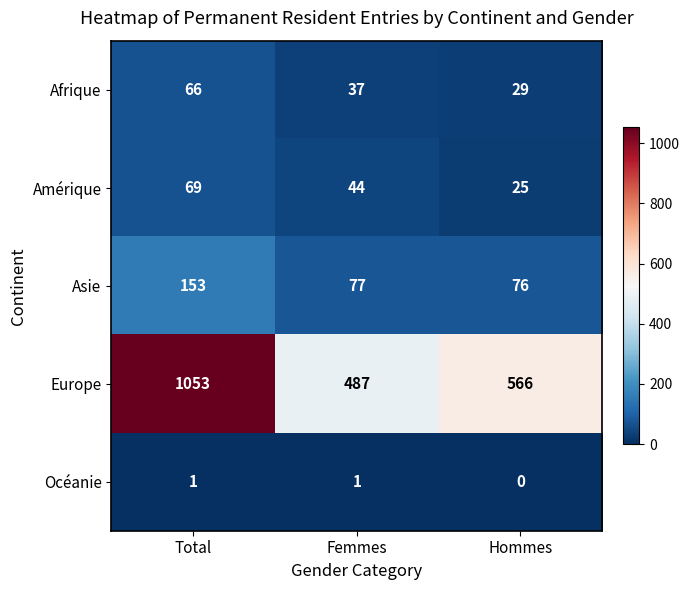

How many values in Océanie are above zero?

2